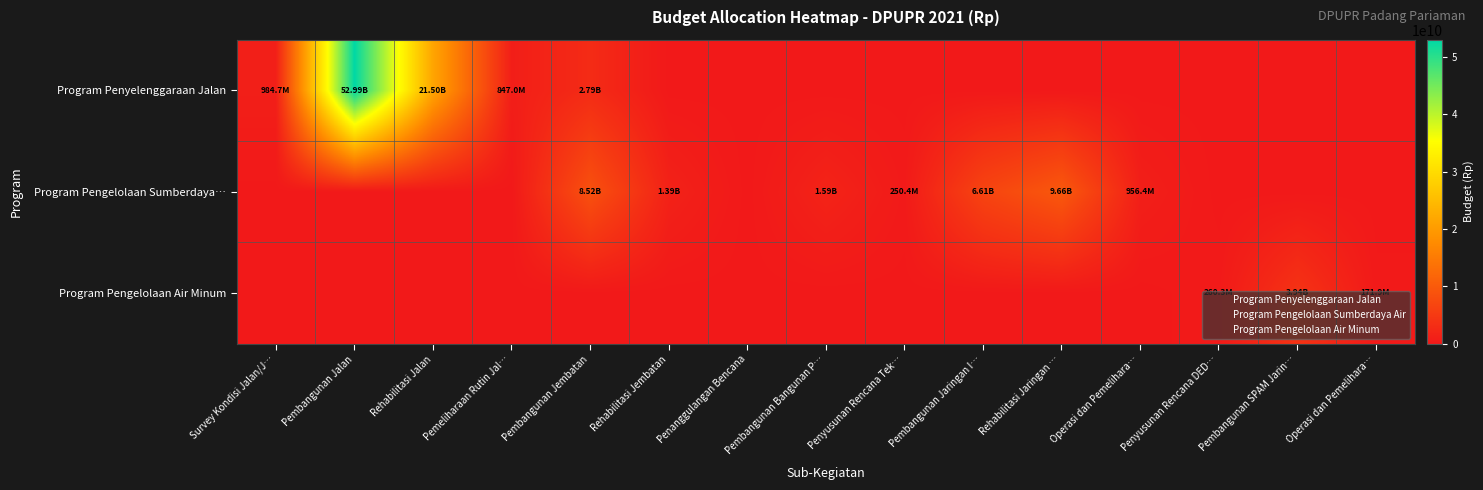

List the series in order of their peak value, highest first.

Program Penyelenggaraan Jalan, Program Pengelolaan Sumberdaya…, Program Pengelolaan Air Minum